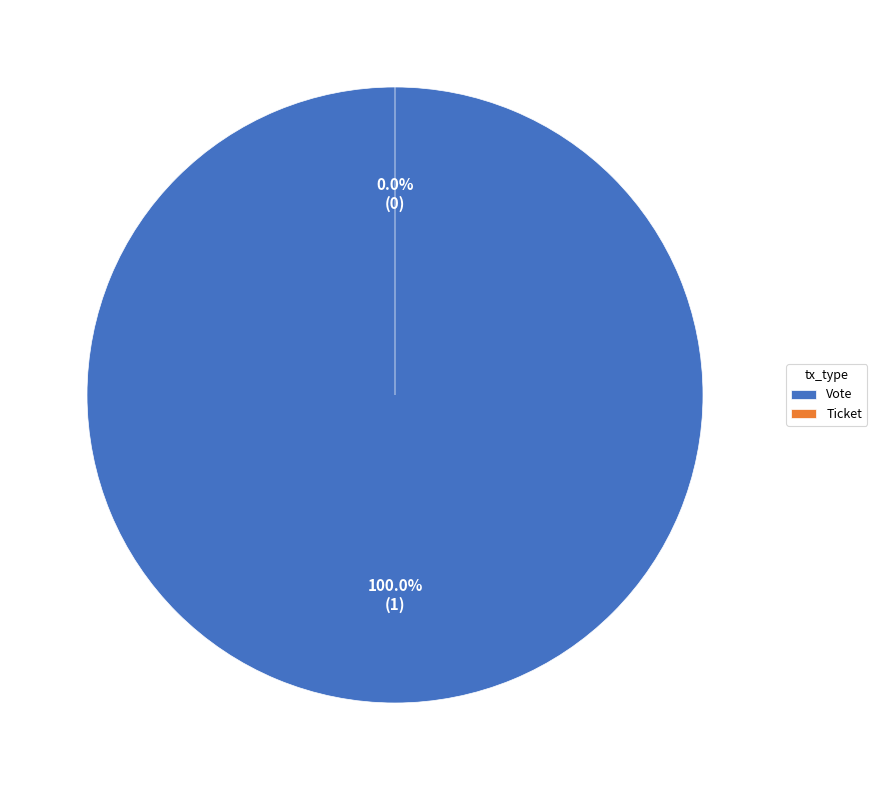

Which category has the smallest portion of the pie?

Ticket (io_index=0)